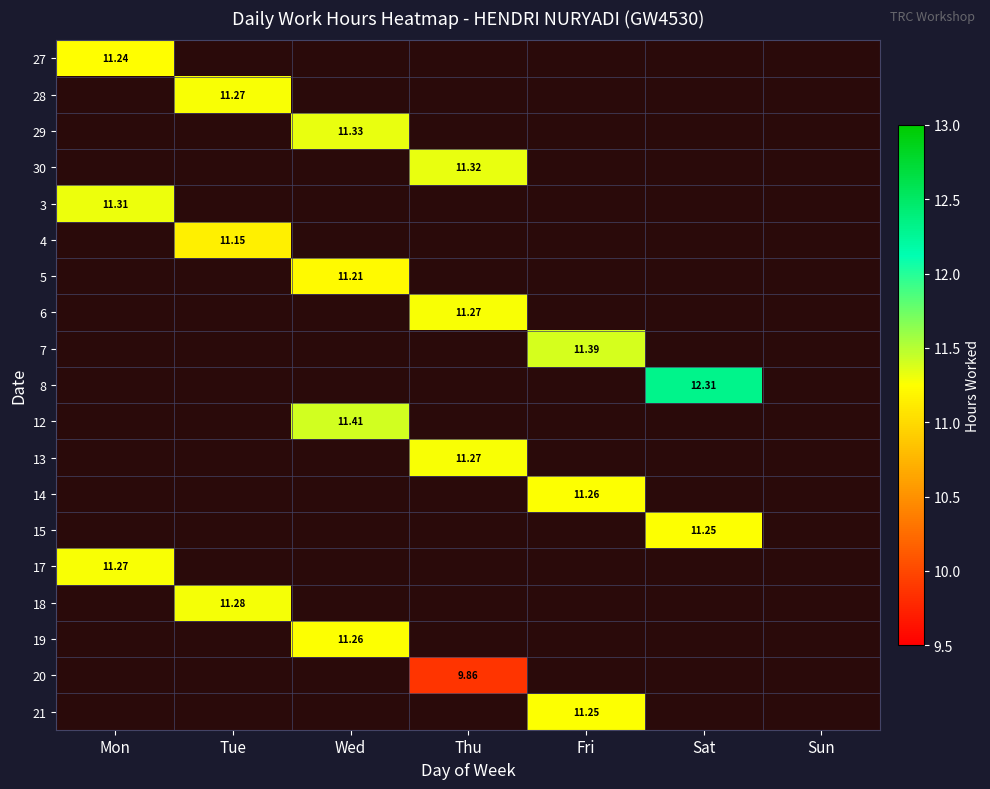

Is it true that 8 equals -6.8 at Mon?

False